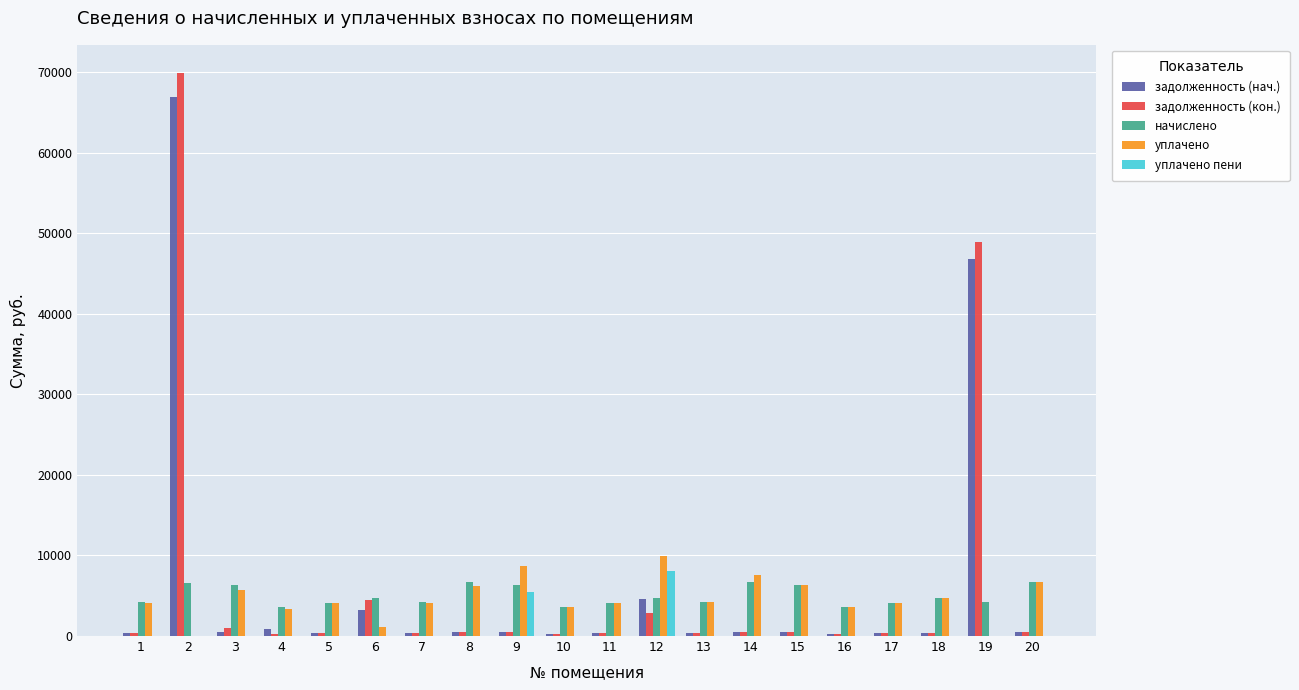

Which series changed the most between 18 and 19?

задолженность (кон.)